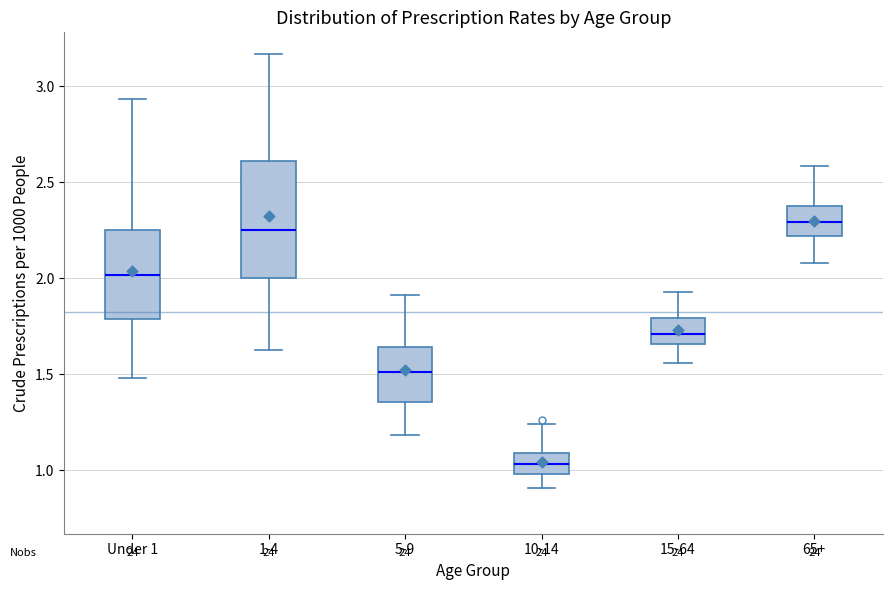

Reading left to right, transcribe this box plot: for each box, give where its median line is, the range the box spans, and where its two whiskers end, as read against the y-axis. The values are not printed on the chart, so give them approximately, as read against the axis.

Under 1: median 2.00, box 1.80 to 2.25, whiskers 1.50 to 2.95
1-4: median 2.25, box 2.00 to 2.60, whiskers 1.65 to 3.15
5-9: median 1.50, box 1.35 to 1.65, whiskers 1.20 to 1.90
10-14: median 1.05, box 1.00 to 1.10, whiskers 0.90 to 1.25
15-64: median 1.70, box 1.65 to 1.80, whiskers 1.55 to 1.95
65+: median 2.30, box 2.20 to 2.40, whiskers 2.10 to 2.60